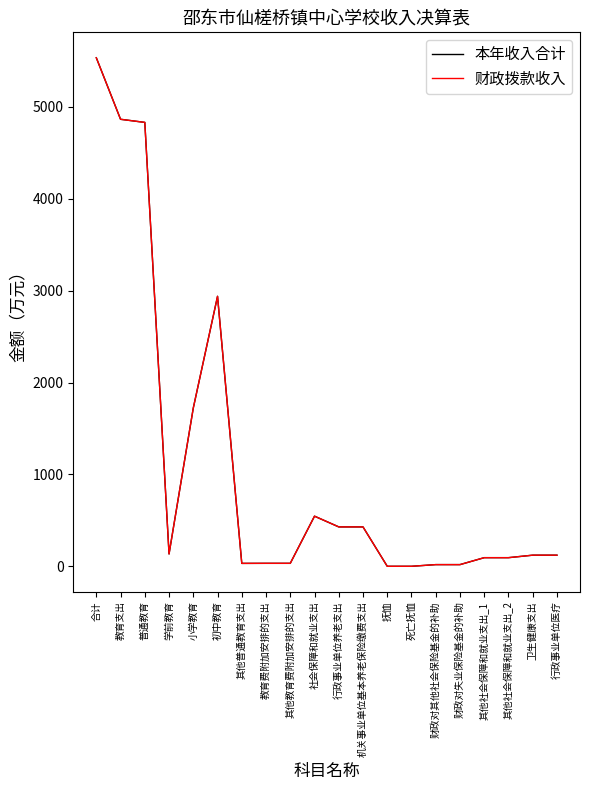

Does the chart have visible grid lines?

No